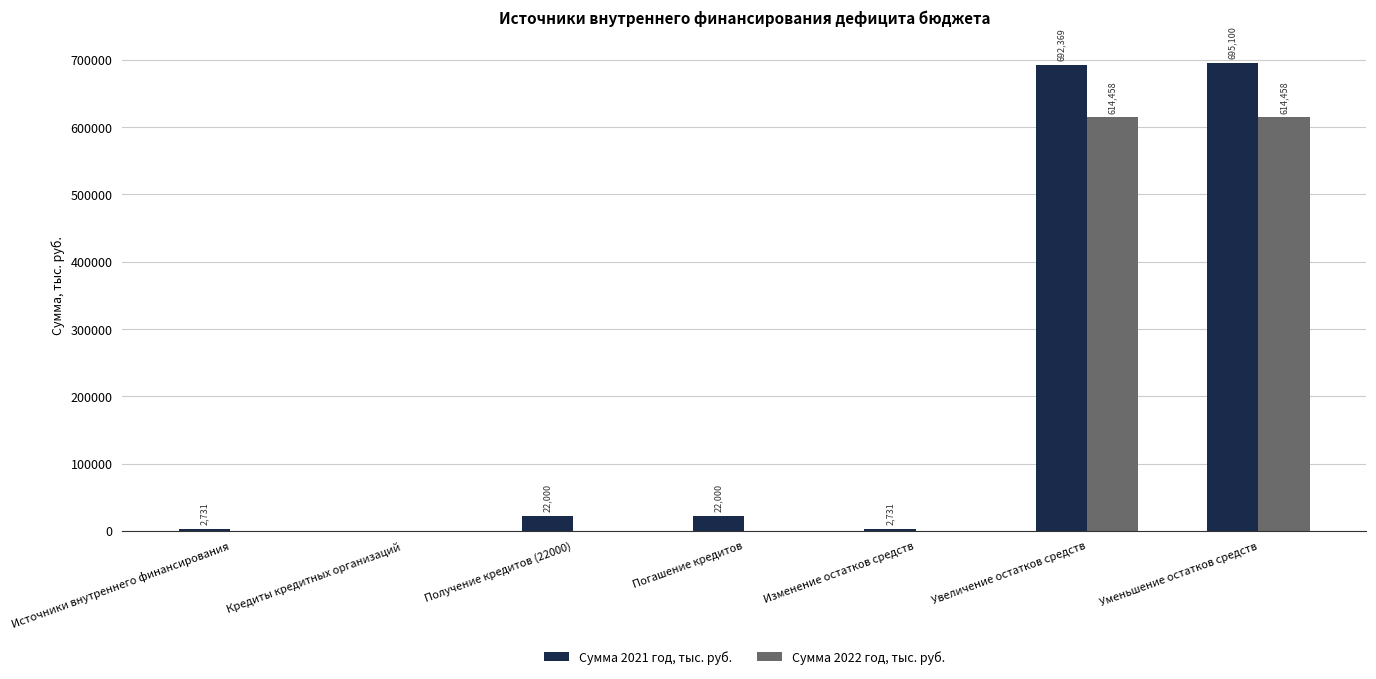

Which series changed the most between Кредиты кредитных организаций and Погашение кредитов?

Сумма 2021 год, тыс. руб.